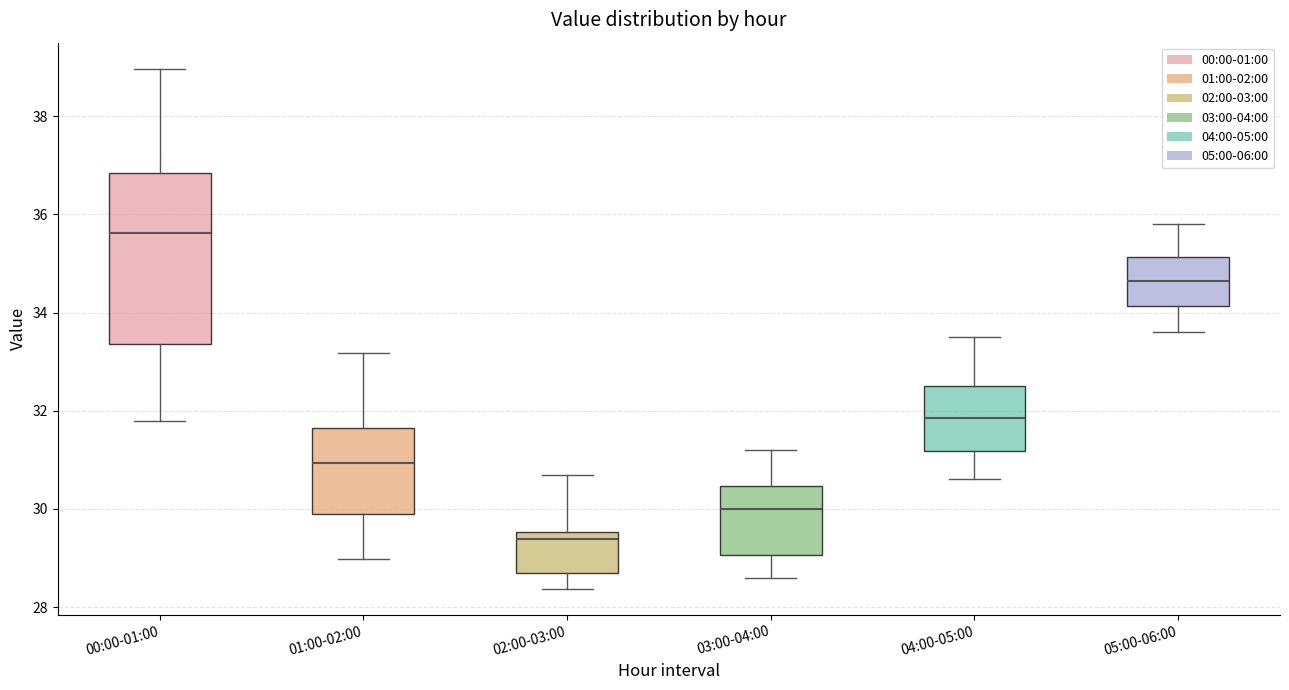

Which box is the tallest, from its lower edge to its upper edge?

00:00-01:00